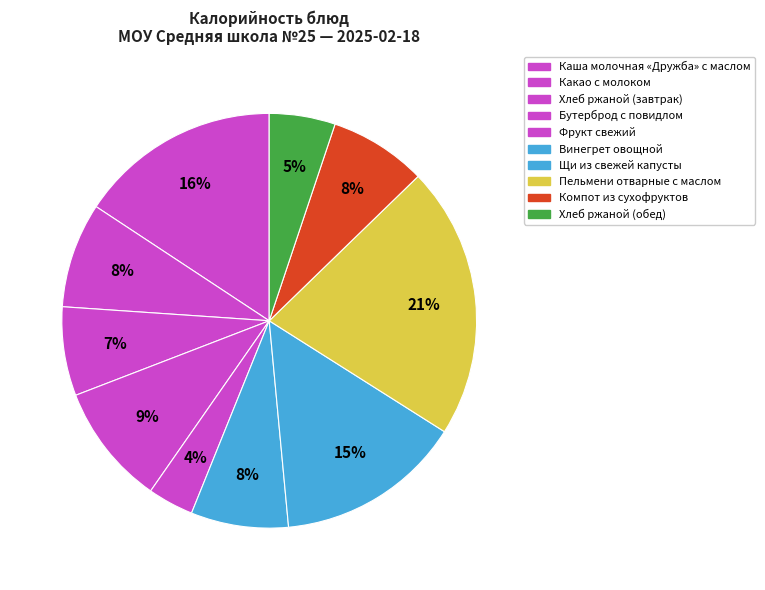

How many slices are in this pie chart?

10